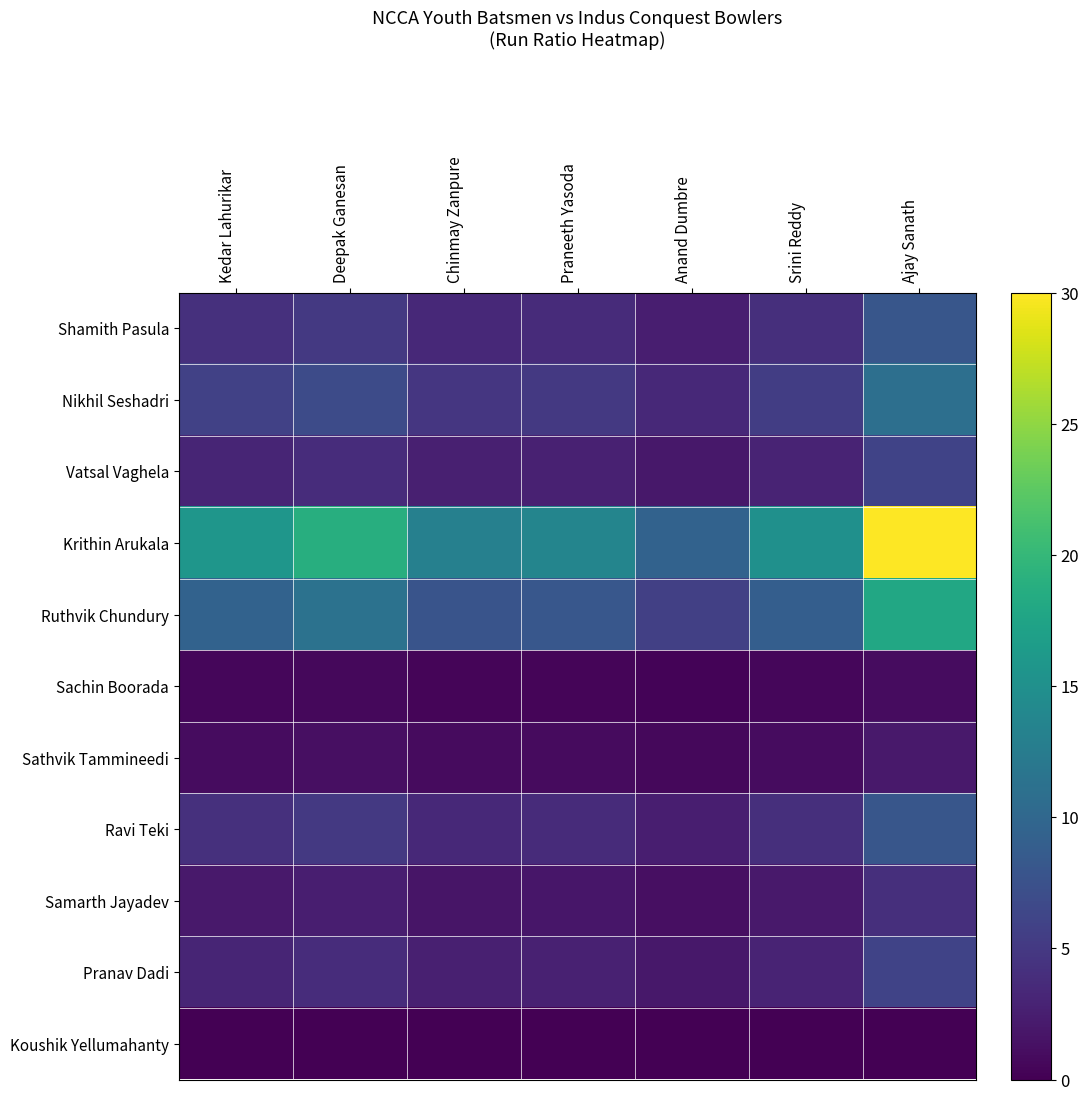

At Chinmay Zanpure, list the series in order from smallest to largest.

Koushik Yellumahanty, Sachin Boorada, Sathvik Tammineedi, Samarth Jayadev, Vatsal Vaghela, Pranav Dadi, Shamith Pasula, Ravi Teki, Nikhil Seshadri, Ruthvik Chundury, Krithin Arukala